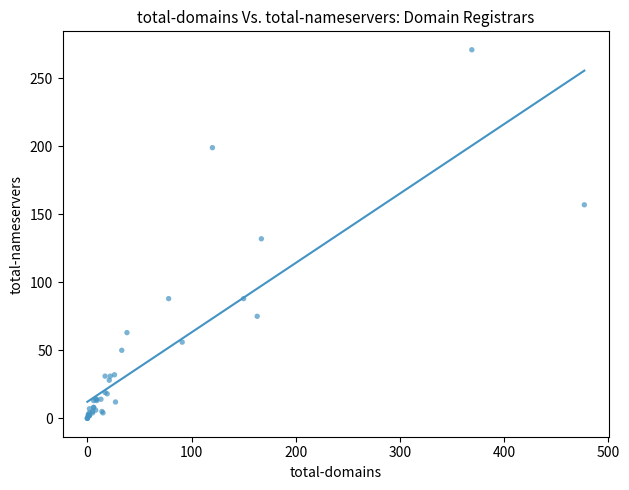

What Y value in the scatter plot is closest to 135?

132